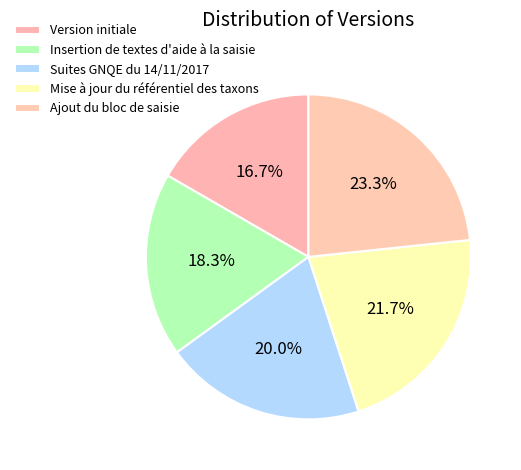

How many slices are in this pie chart?

5